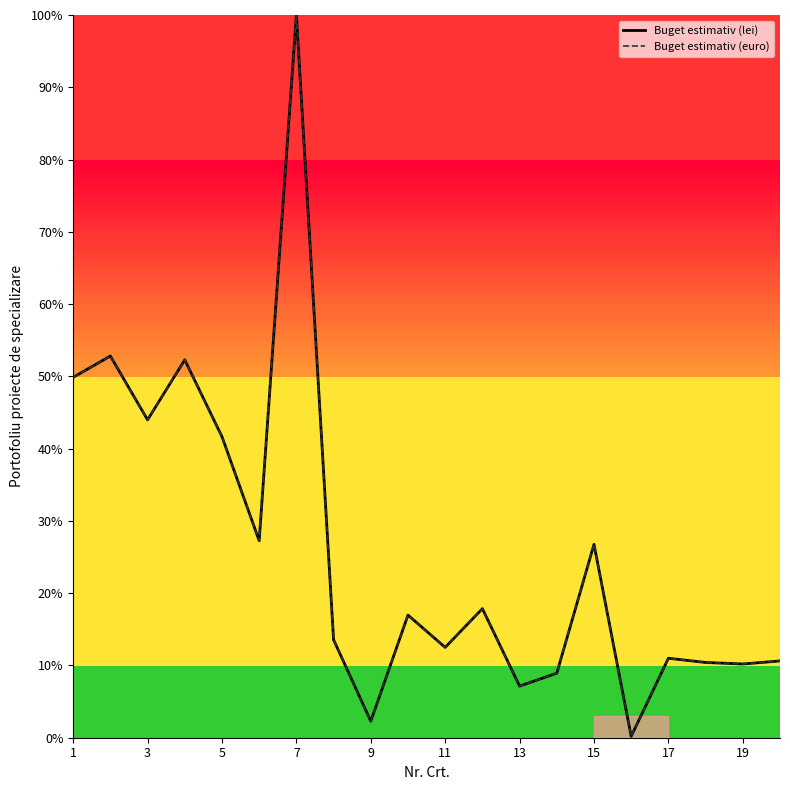

What is the maximum value shown in the chart?

100.0